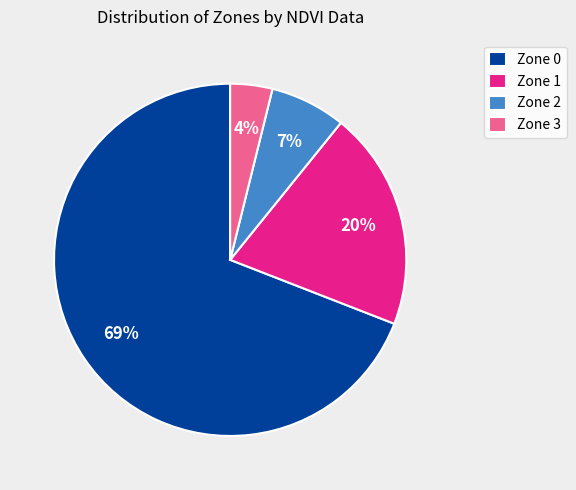

Does Zone 2 represent more than half of the total?

No